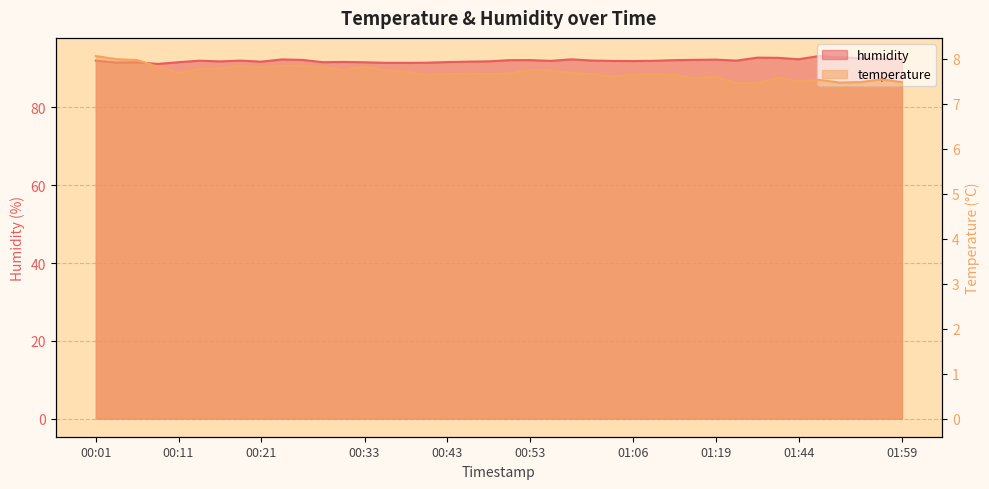

True or false: humidity has a value of 91.6 at 00:06.

True